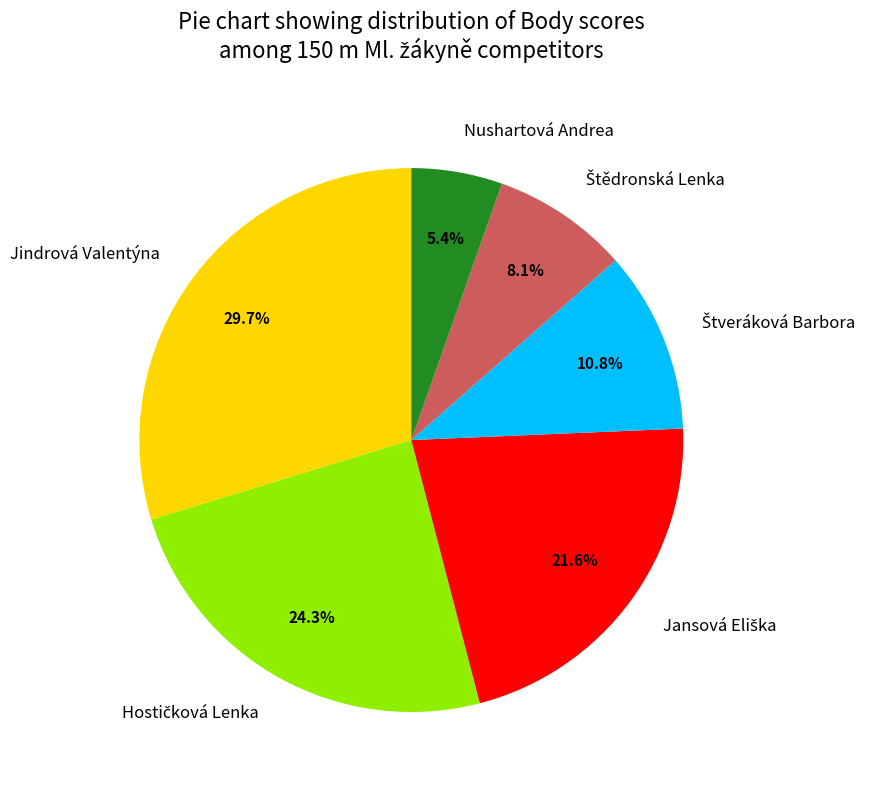

To the nearest percent, what percentage of the pie is Jindrová Valentýna?

30%